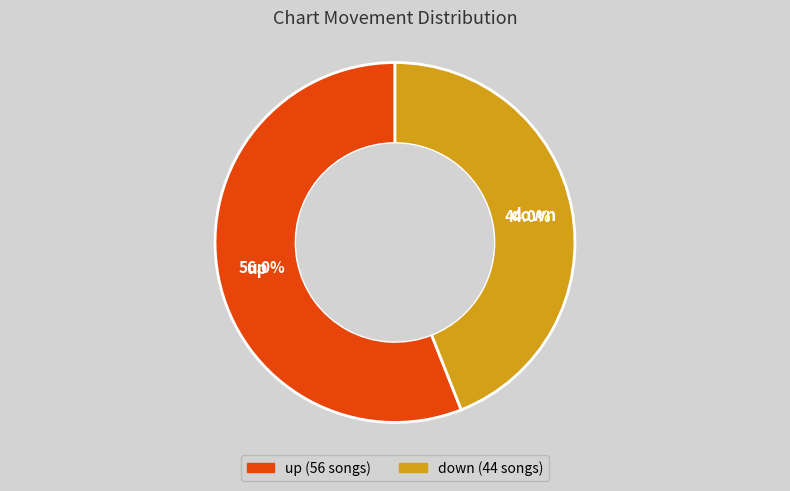

How many segments does this pie chart have?

2